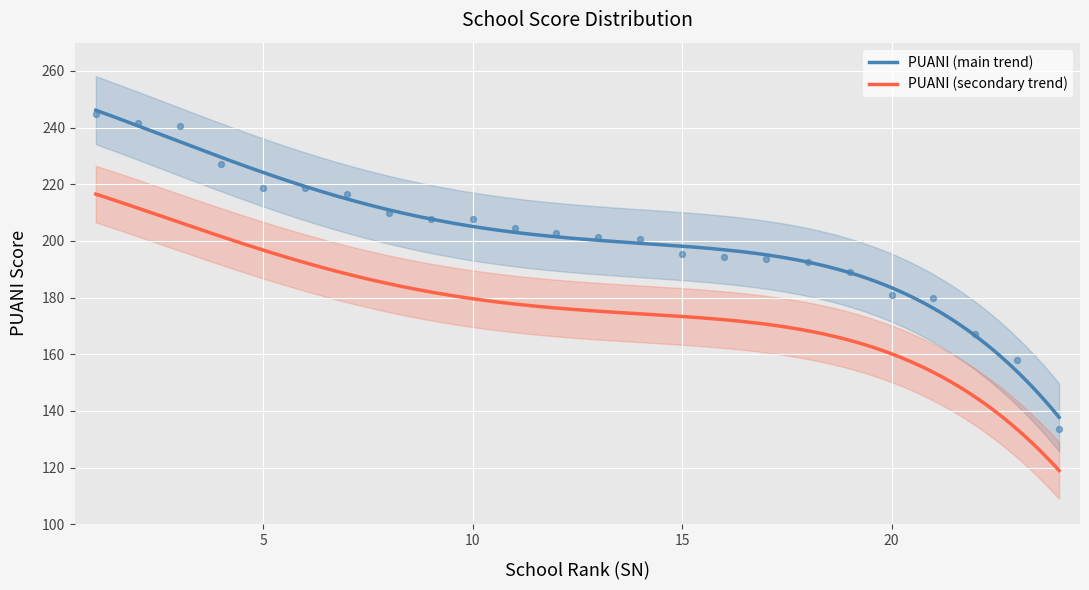

Approximately how many times larger is the value at 13 compared to 7?

0.9